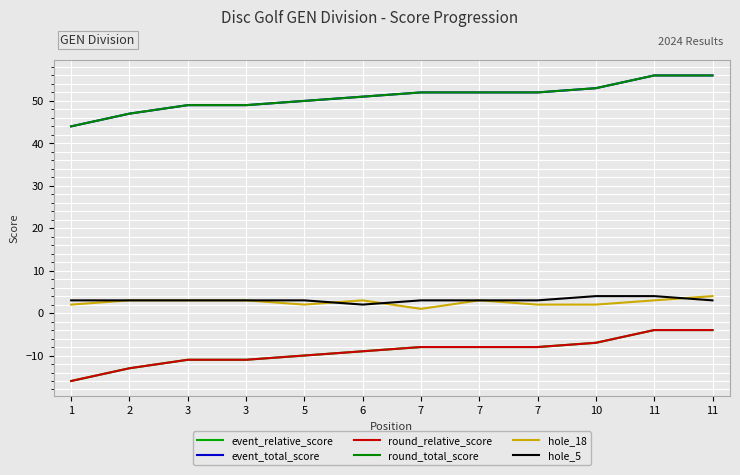

Read the hole_5 value at 7.

3